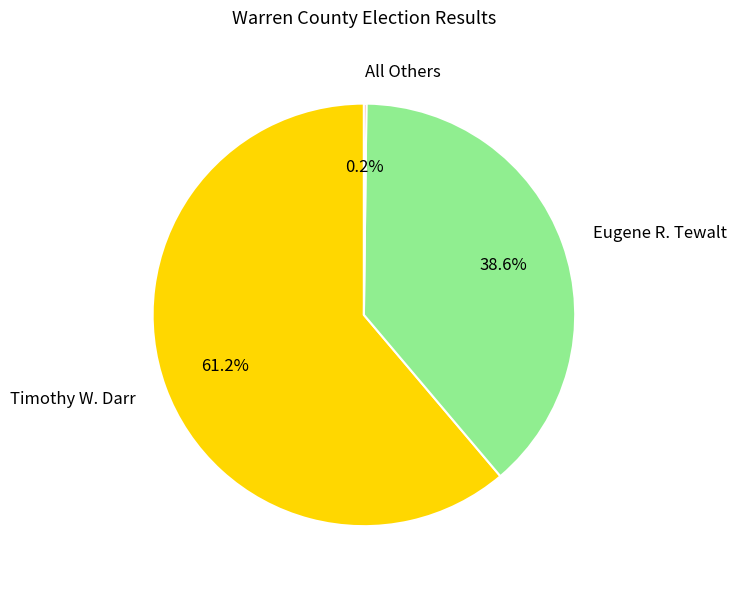

What is the majority slice?

Timothy W. Darr